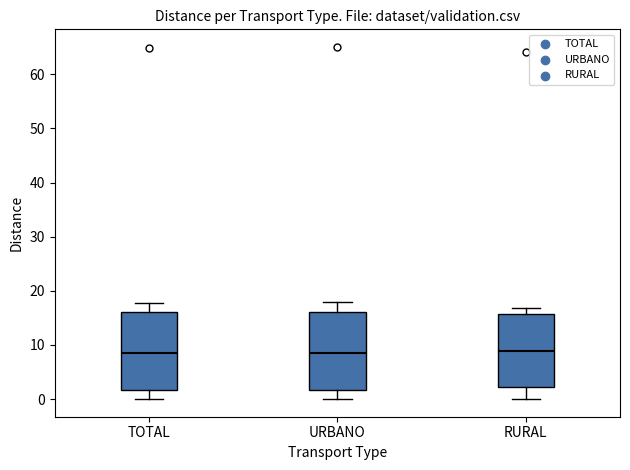

Where is the lower edge of the box for RURAL on the y-axis? The values are not printed on the chart, so give them approximately, as read against the axis.

2